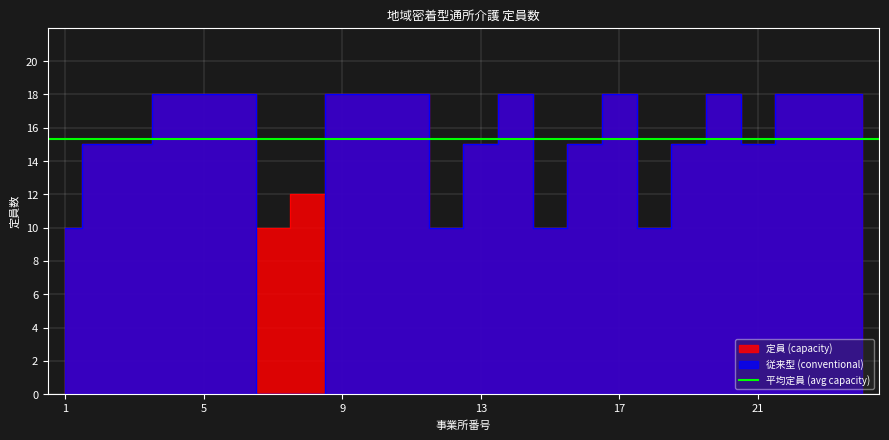

Where is 定員 (capacity) nearest to the value 14?

2